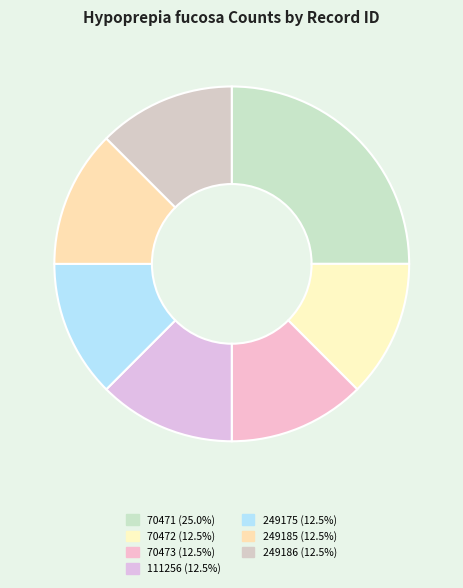

How many segments does this pie chart have?

7